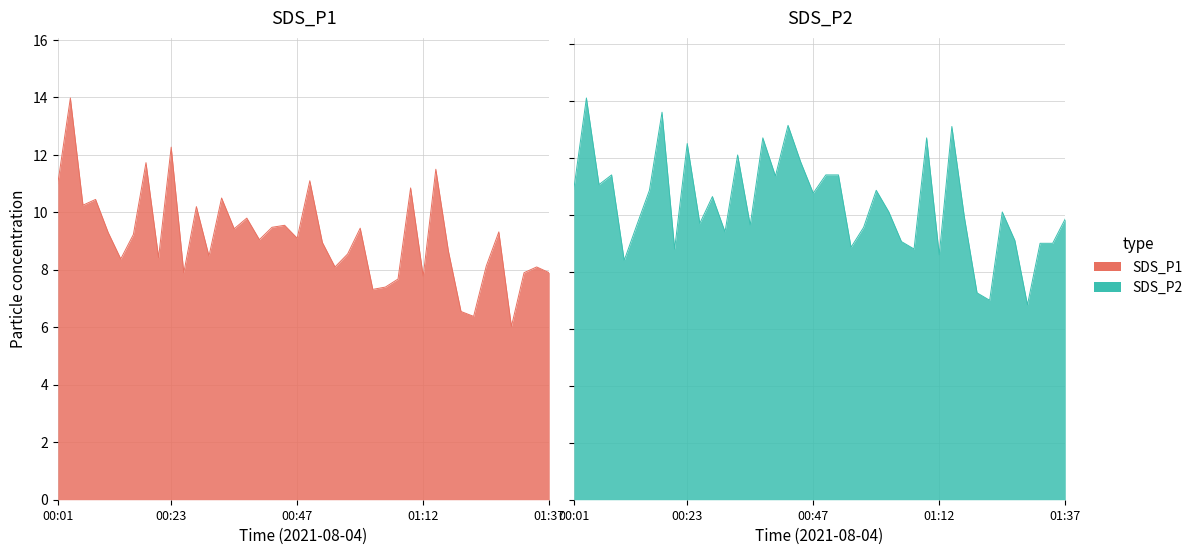

True or false: SDS_P1 and SDS_P2 intersect in this chart.

False